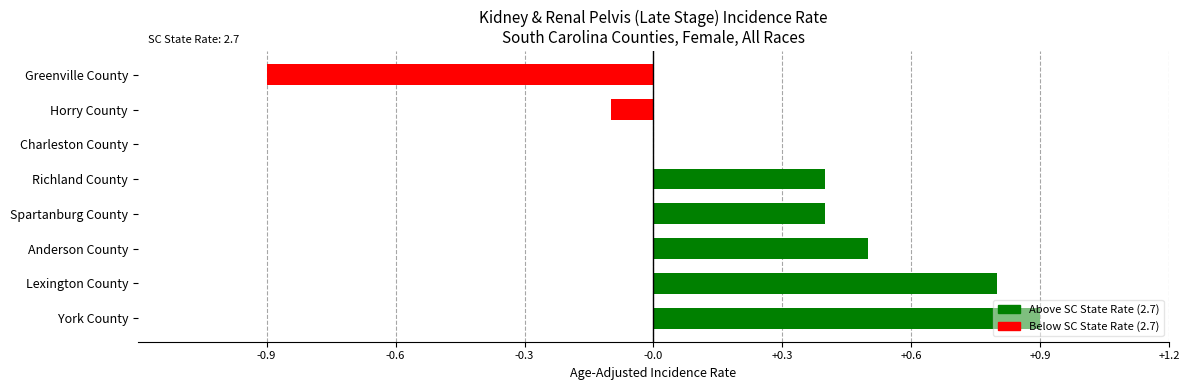

What is the sum of all values?

2.0